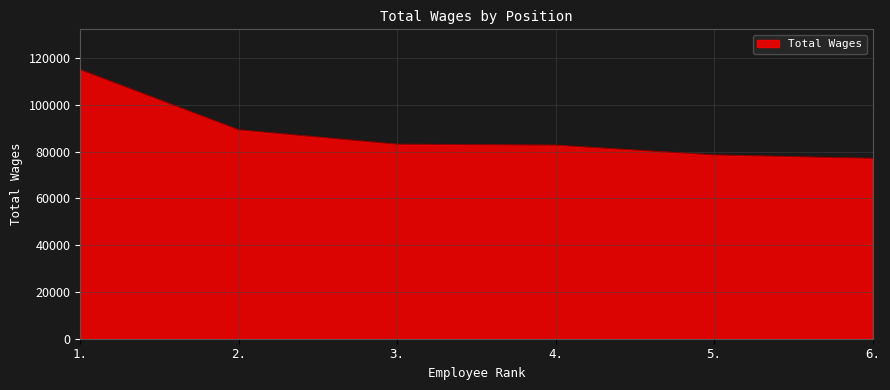

What is the sum of all values?

526093